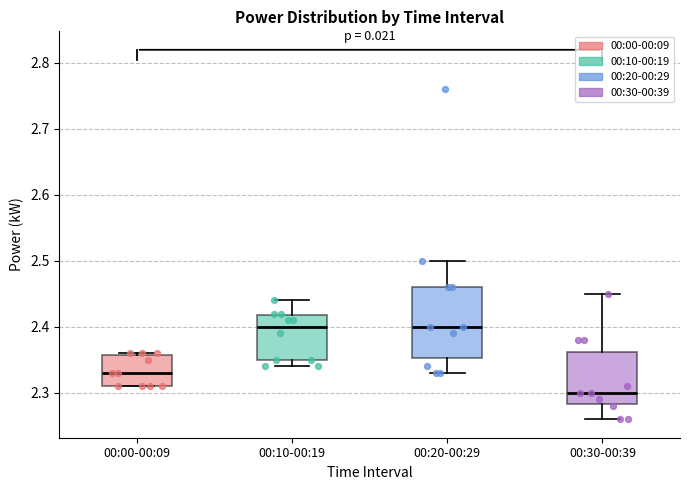

Reading left to right, transcribe this box plot: for each box, give where its median line is, the range the box spans, and where its two whiskers end, as read against the y-axis. The values are not printed on the chart, so give them approximately, as read against the axis.

00:00-00:09: median 2.33, box 2.31 to 2.36, whiskers 2.31 to 2.36
00:10-00:19: median 2.40, box 2.35 to 2.42, whiskers 2.34 to 2.44
00:20-00:29: median 2.40, box 2.35 to 2.46, whiskers 2.33 to 2.50
00:30-00:39: median 2.30, box 2.28 to 2.36, whiskers 2.26 to 2.45